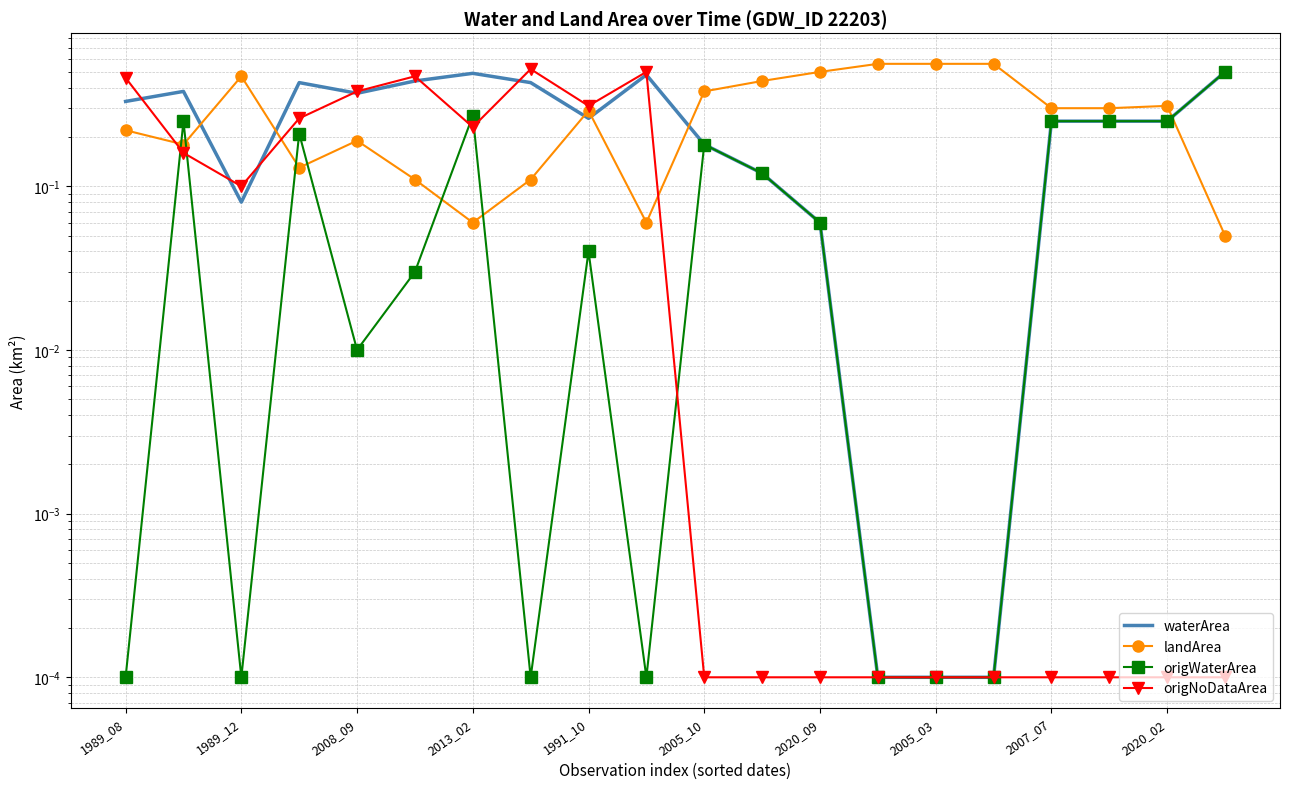

At which category does the chart reach its peak across all series?

13